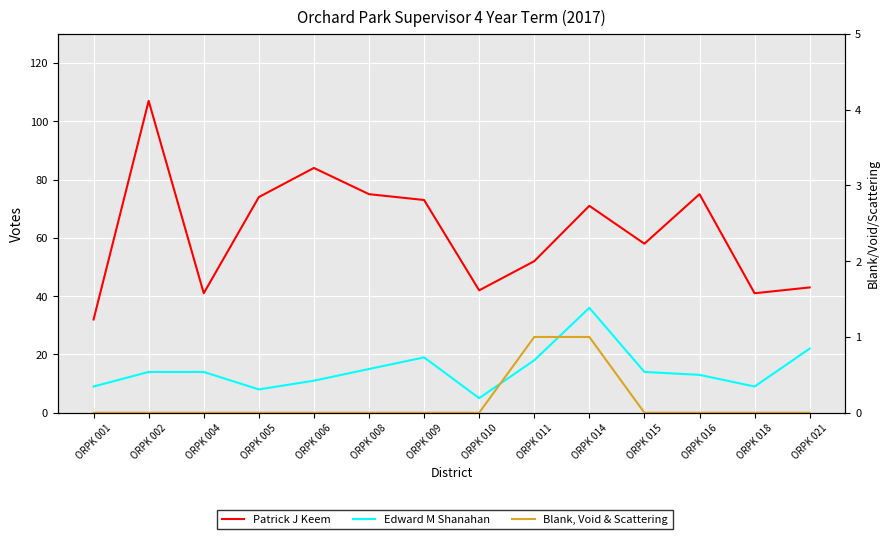

Which category has the highest value across all series?

ORPK 002